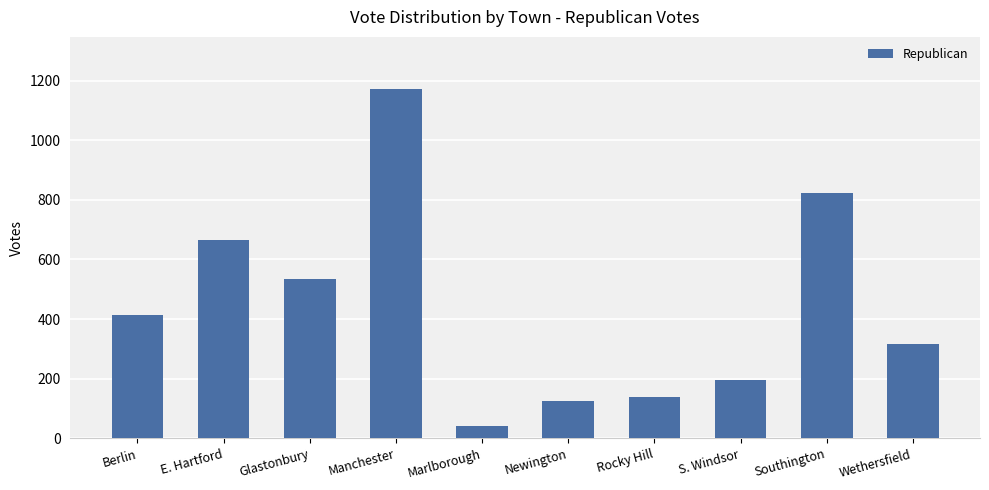

At which category does the chart reach its minimum across all series?

Marlborough